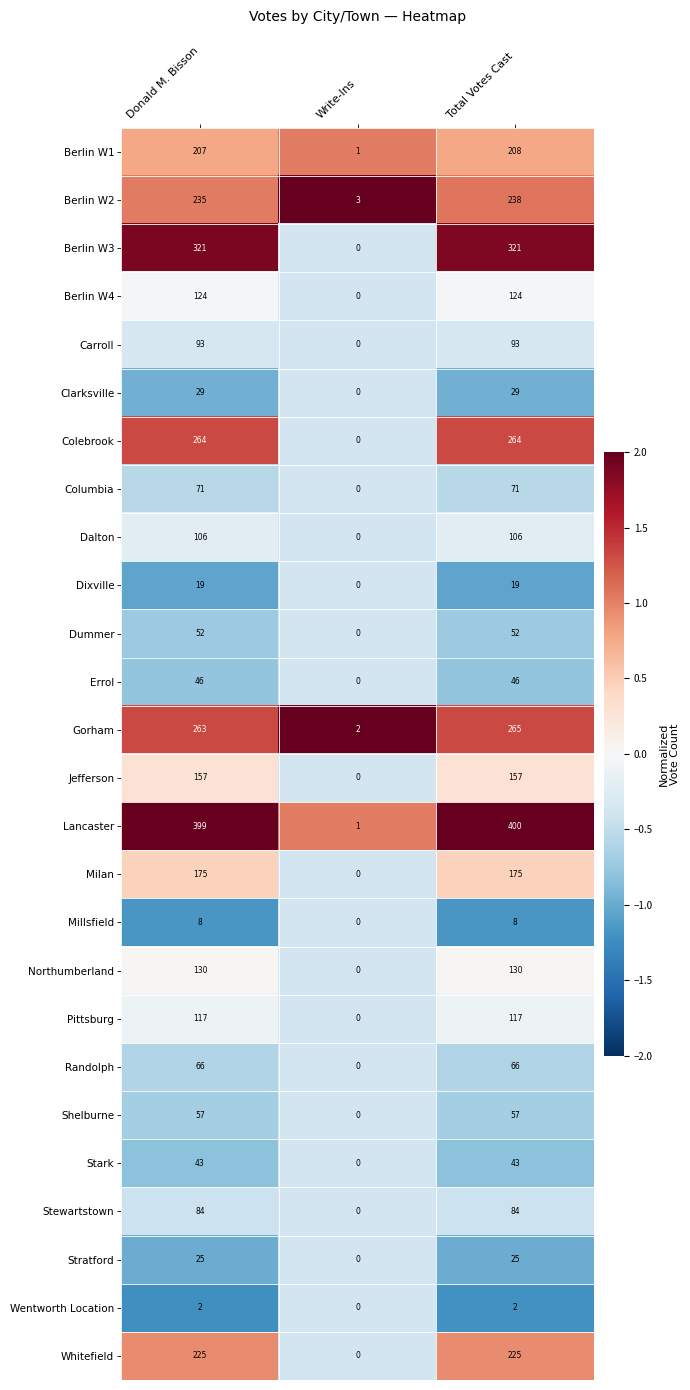

Rank the categories by Lancaster value from lowest to highest.

Write-Ins, Donald M. Bisson, Total Votes Cast